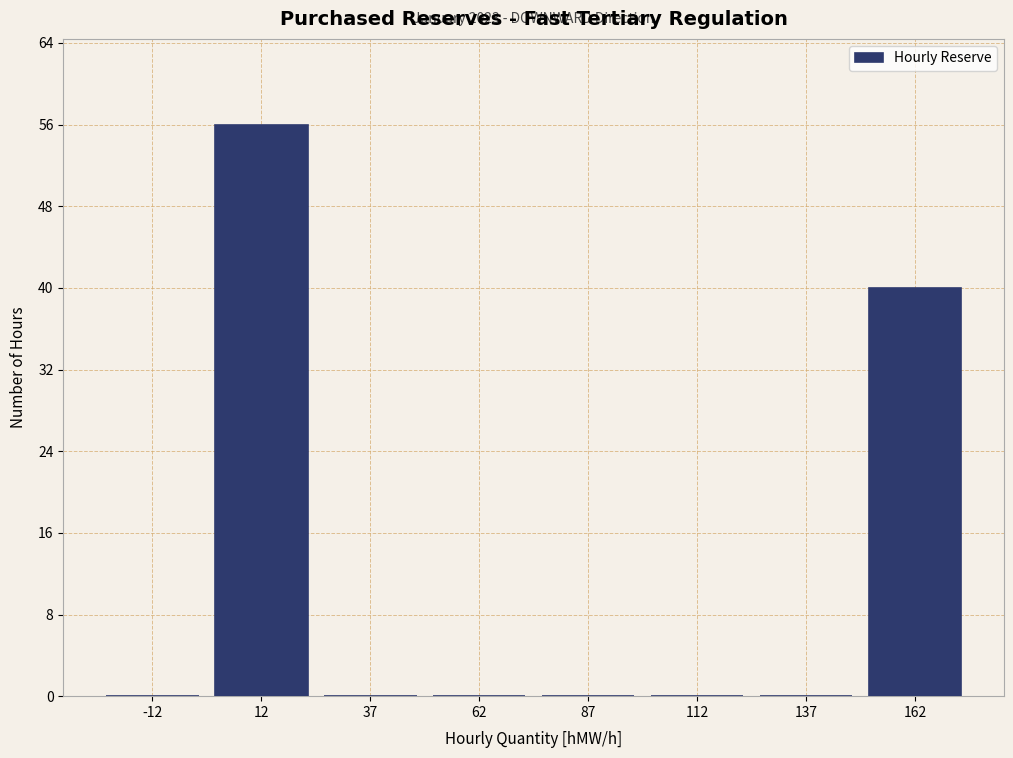

Which range on the x-axis has the tallest bar?

0 to 25